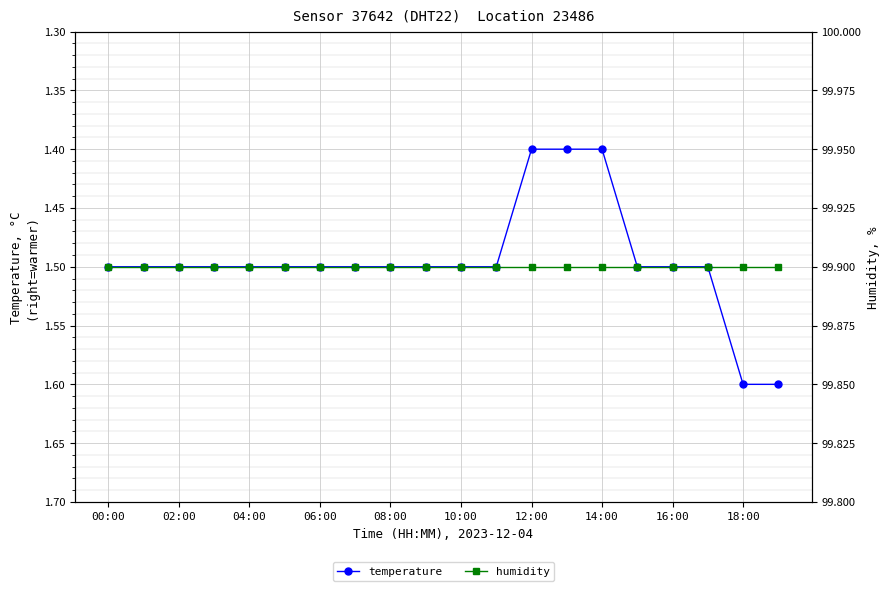

What value does the temperature series have at 14:00?

1.4